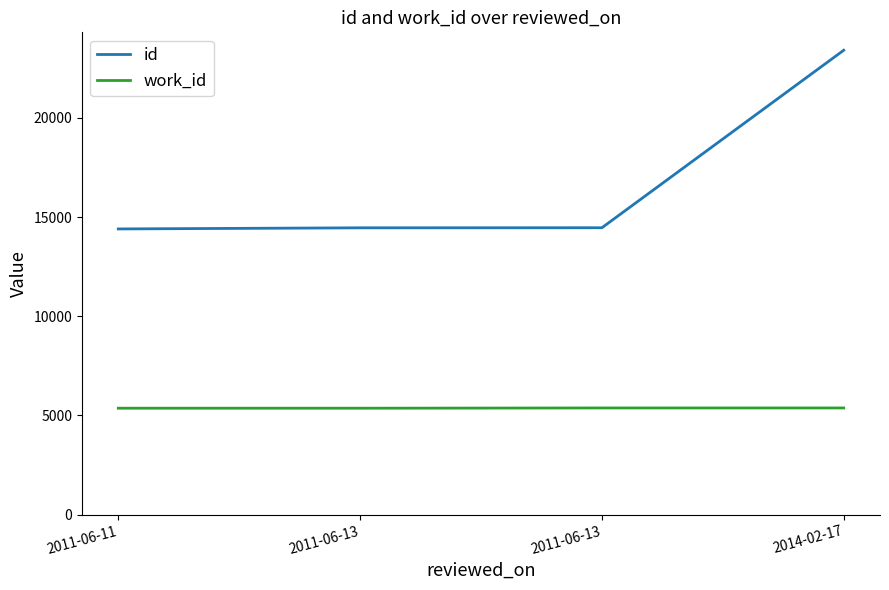

What is the difference between the highest and lowest values at 2011-06-11?

9034